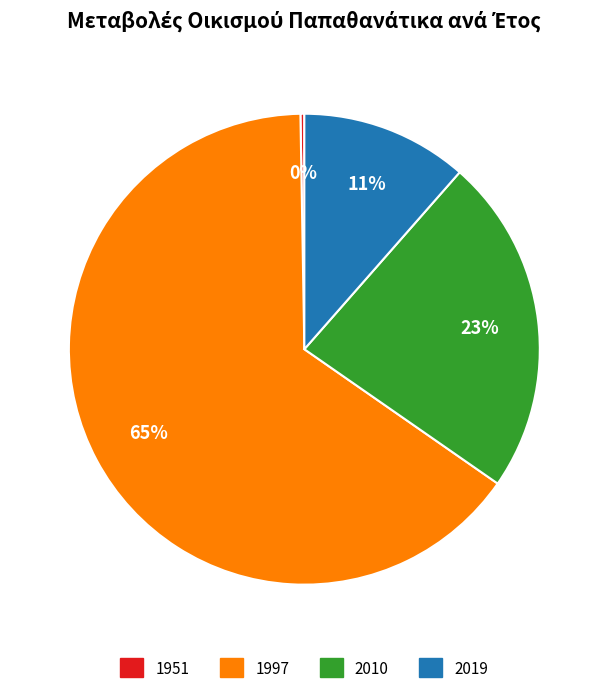

To the nearest percent, what portion does 2010 represent?

23%